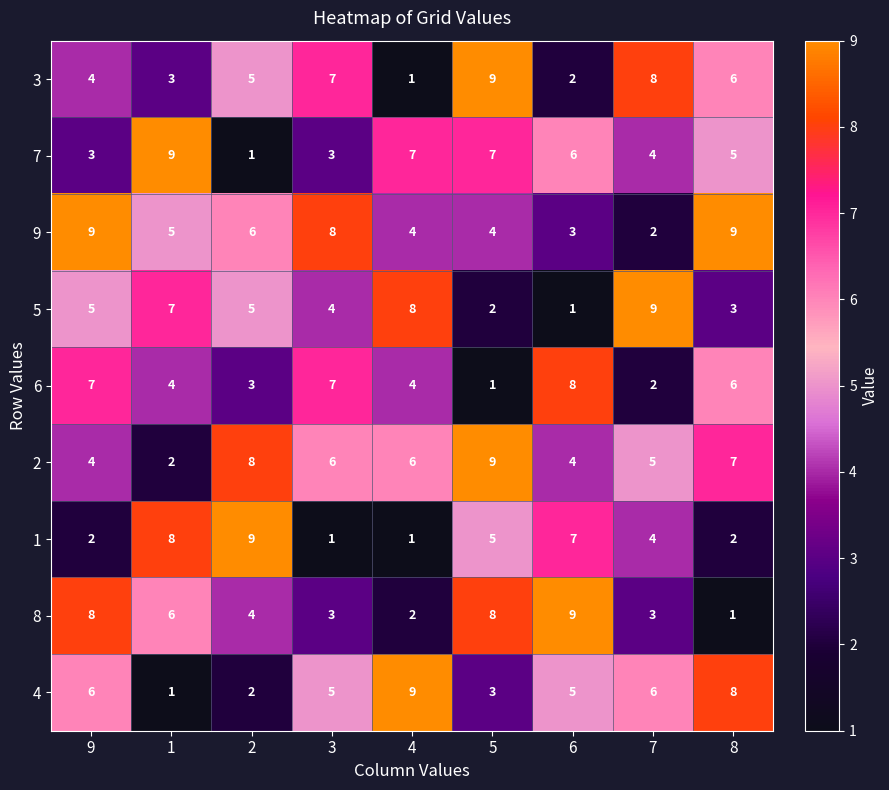

The 6 series shows 6 at 8. True or false?

True